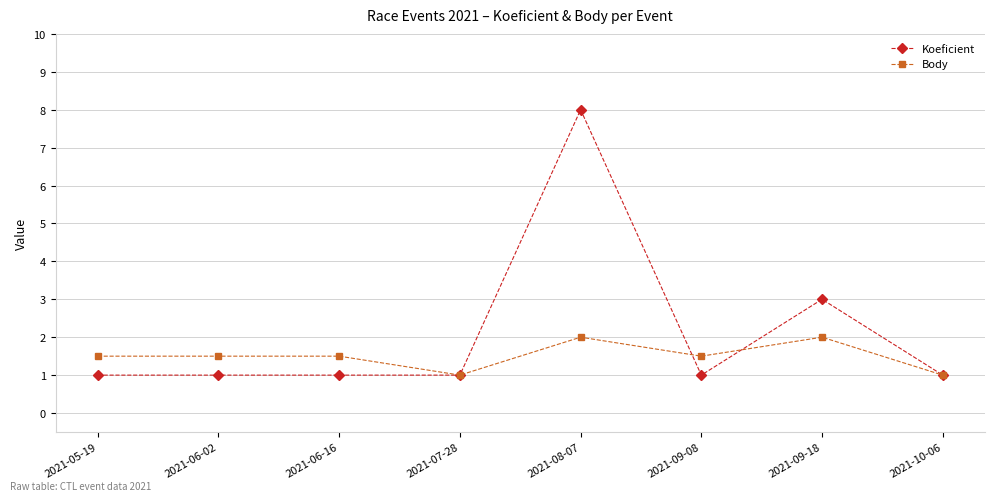

Is the value of Koeficient at 2021-08-07 greater than the value of Body at 2021-08-07?

Yes